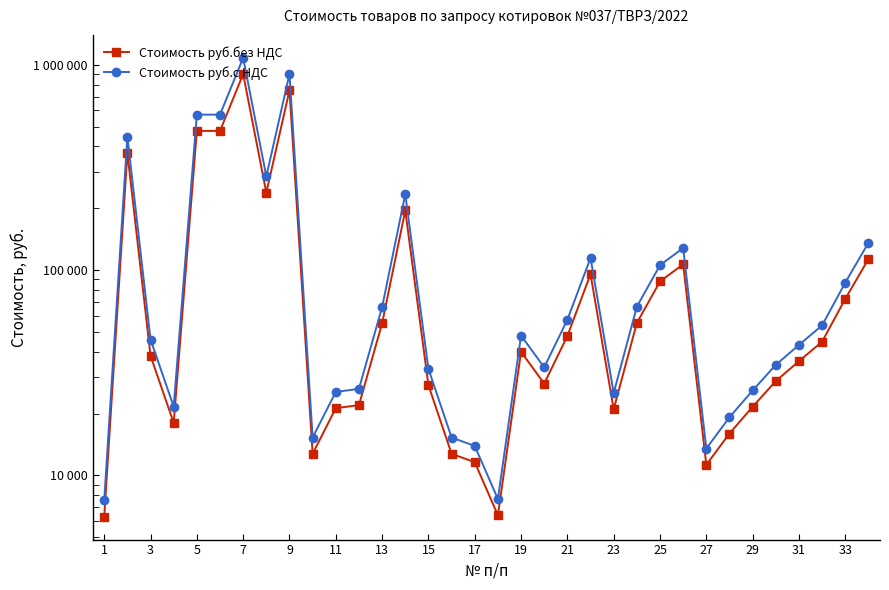

The value of Стоимость руб.с НДС at 25 is 168148. True or false?

False